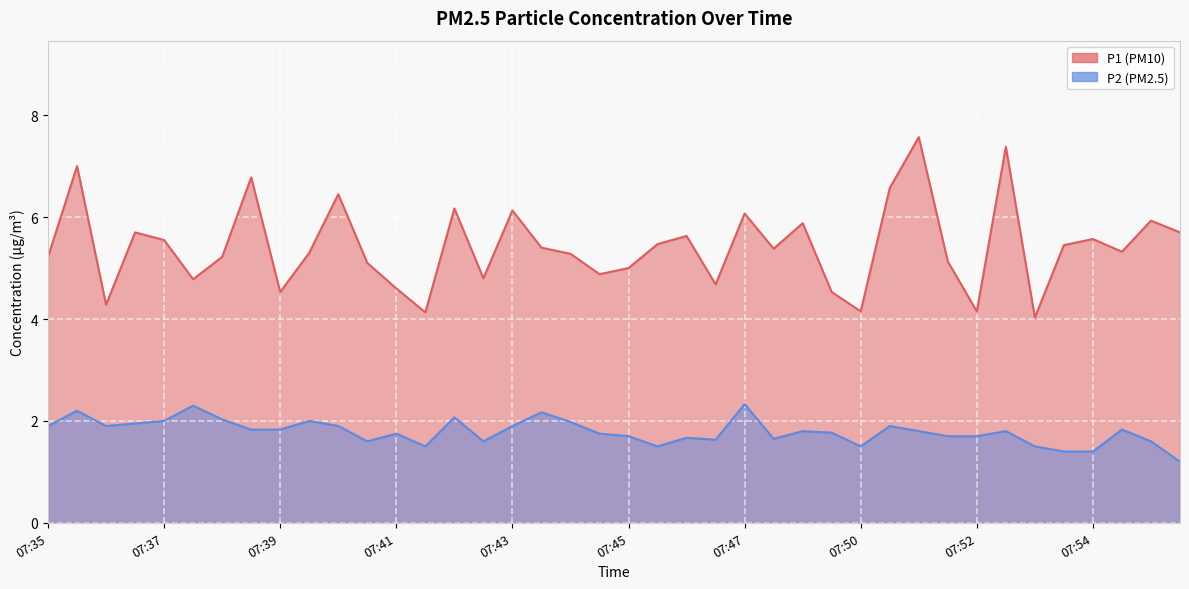

What is the value of the P2 point at the 14th from the left?

1.5